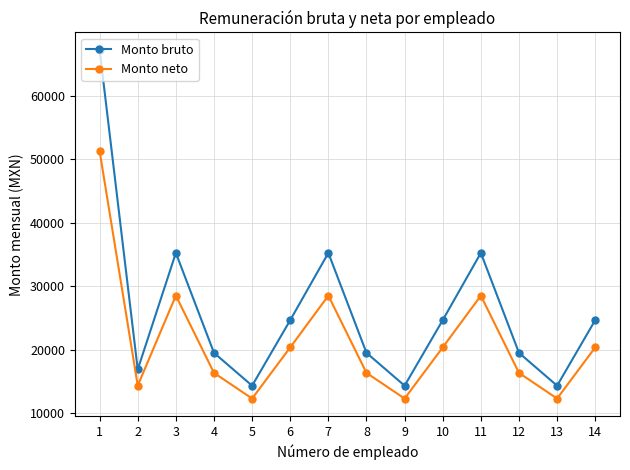

Count the number of data series in this chart.

2